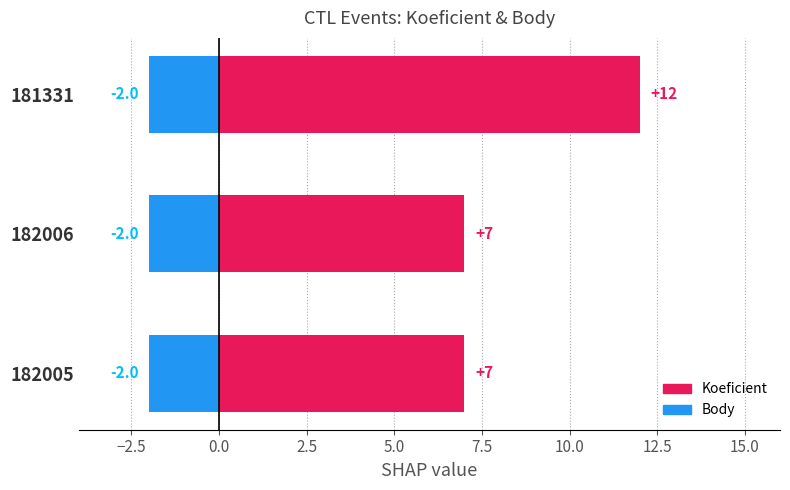

How many bars are there in total?

6